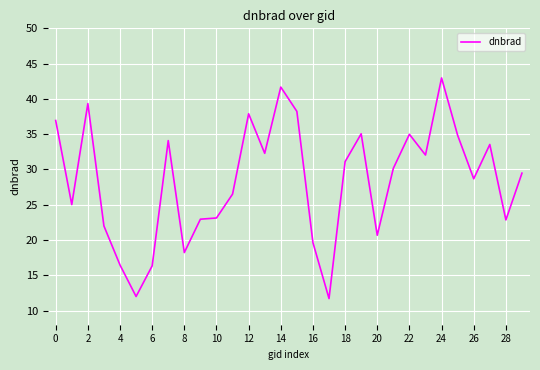

What is the sum of all values?

850.8